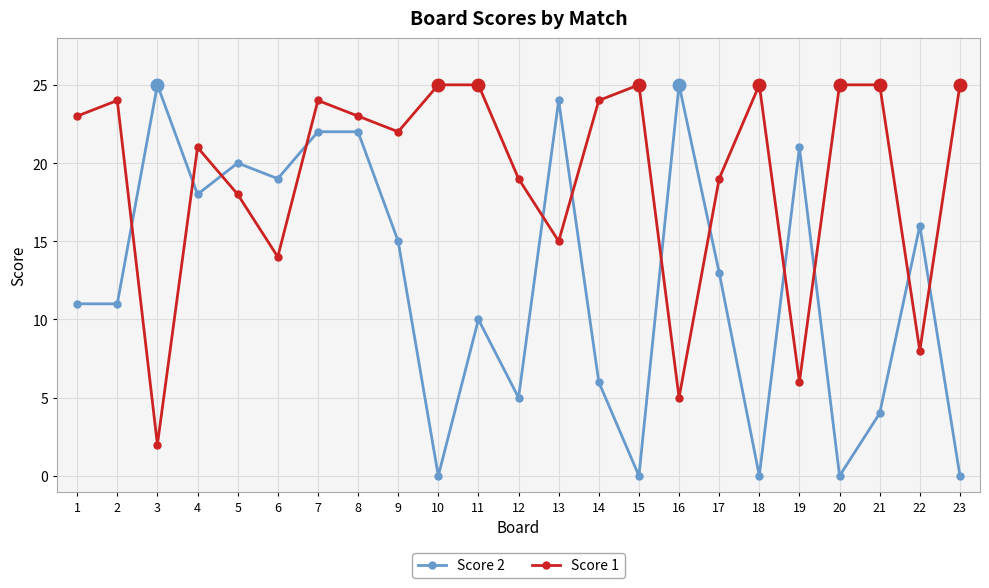

What is the spread (max minus min) of values at 9?

7